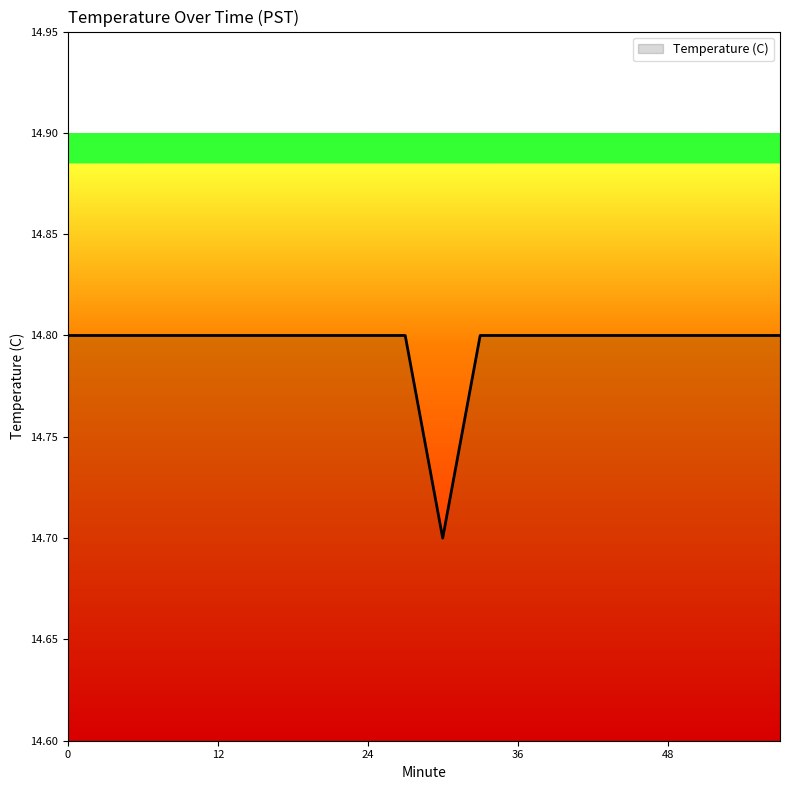

What is the difference between the maximum and minimum values?

0.1